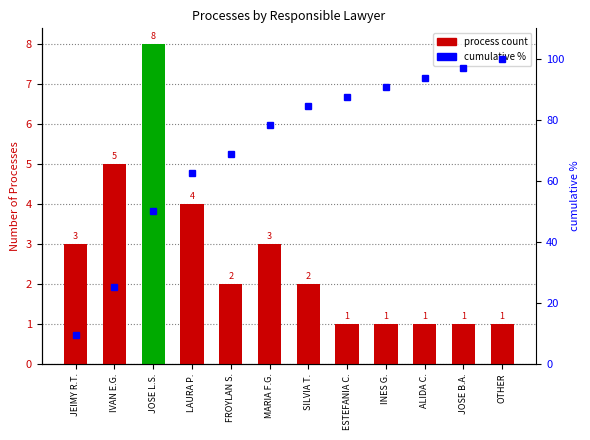

Where is cumulative % nearest to the value 54?

JOSE L.S.